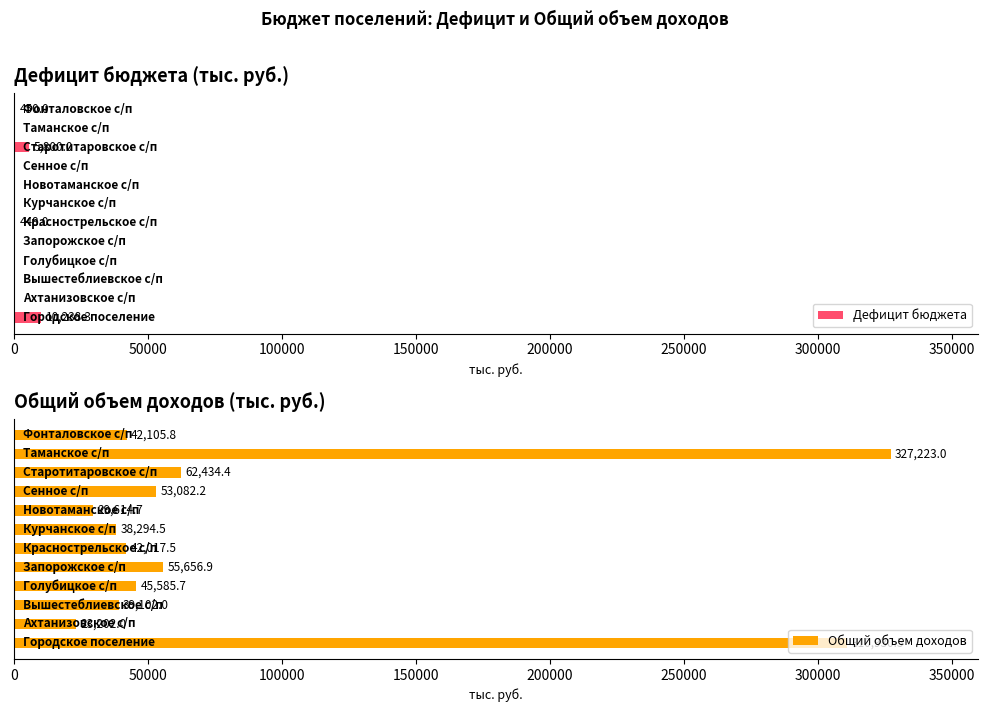

Is the value of Общий объем доходов at 200000 greater than the value of Дефицит бюджета at 250000?

Yes